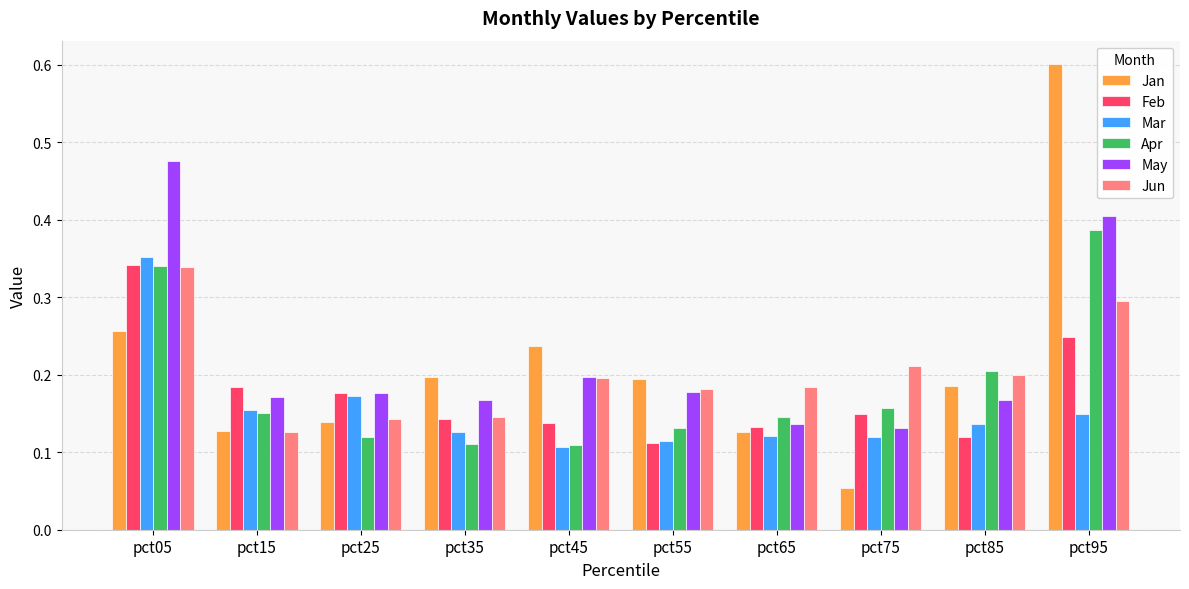

Which series has the largest range (max minus min)?

Jan